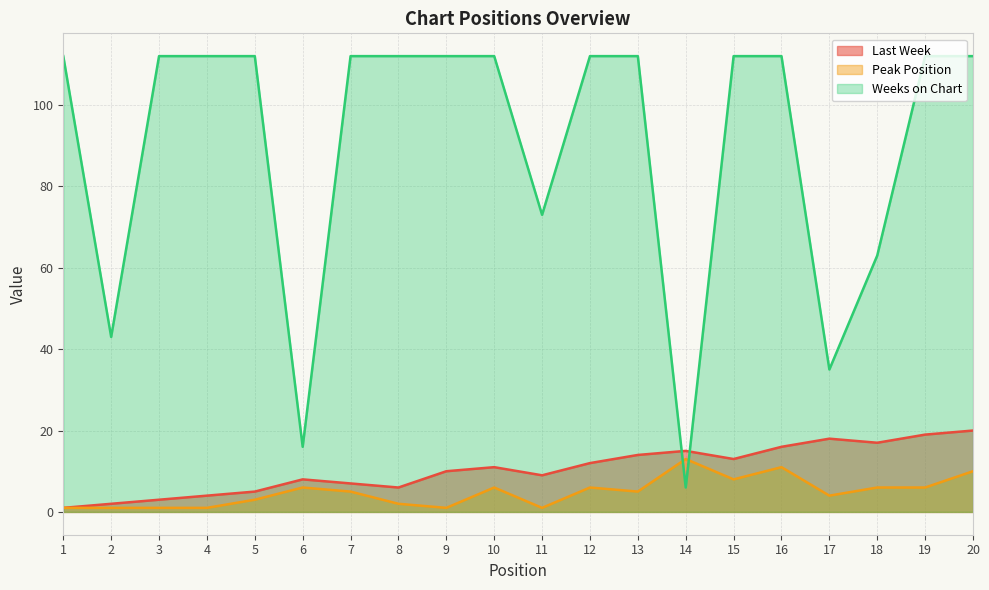

Count the number of categories in the chart.

20